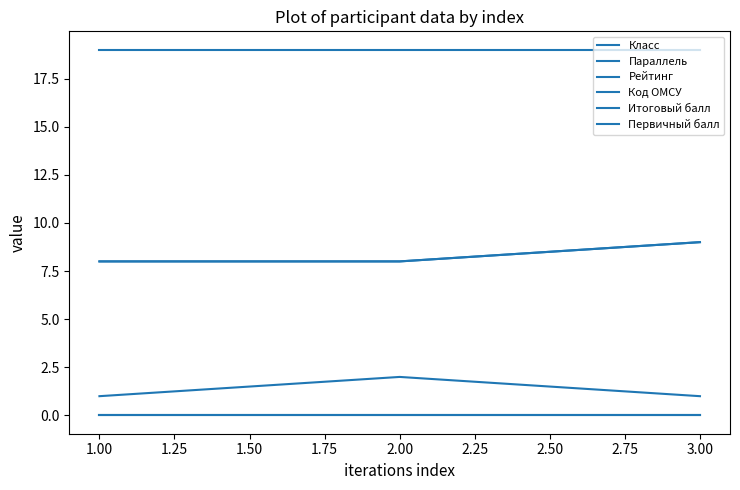

Is this an area chart (filled region under the line)?

No